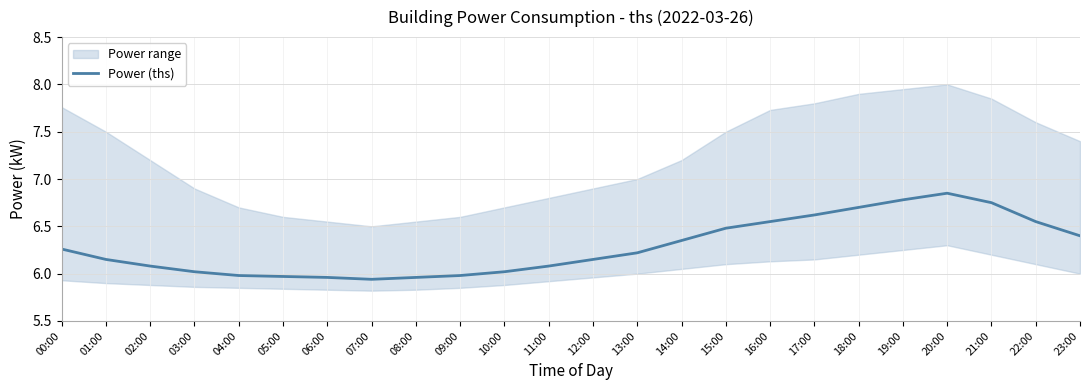

True or false: the data has more than 1 interior local peaks.

False